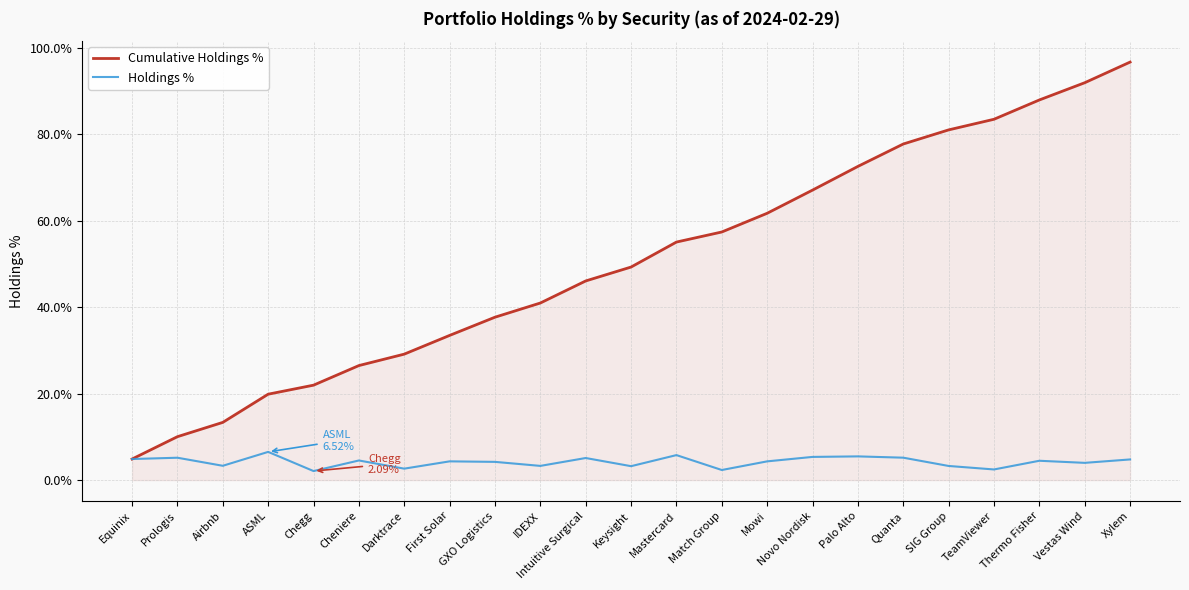

Is this an area chart (filled region under the line)?

Yes